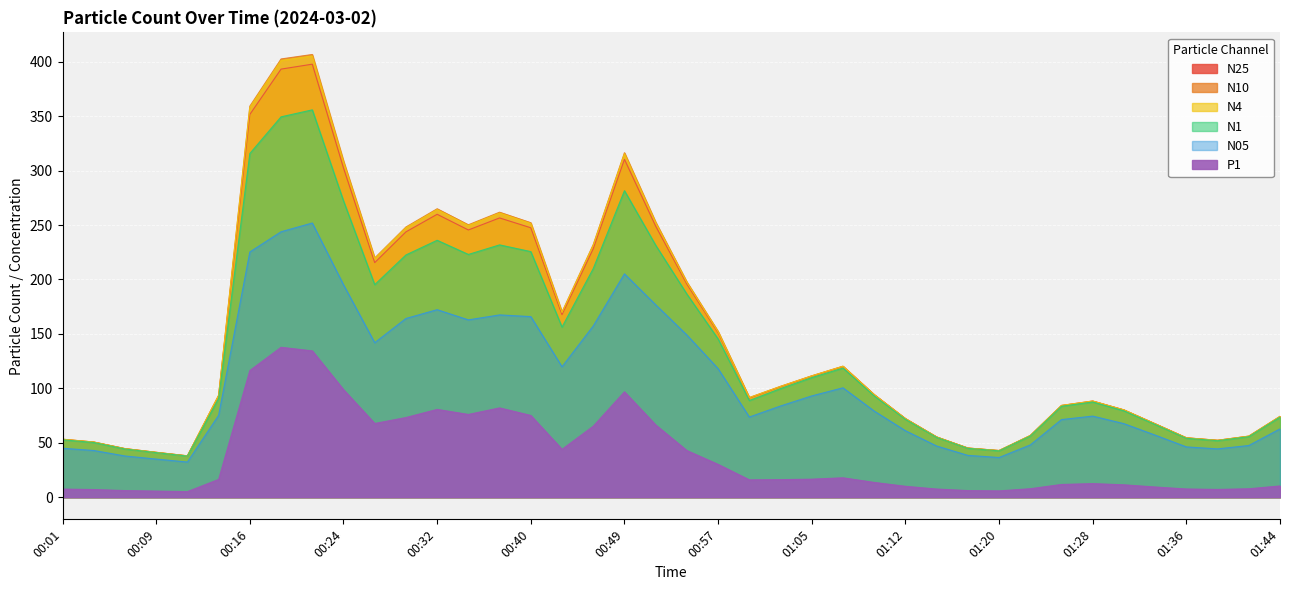

What is the label of the 23rd point from the right?

00:46